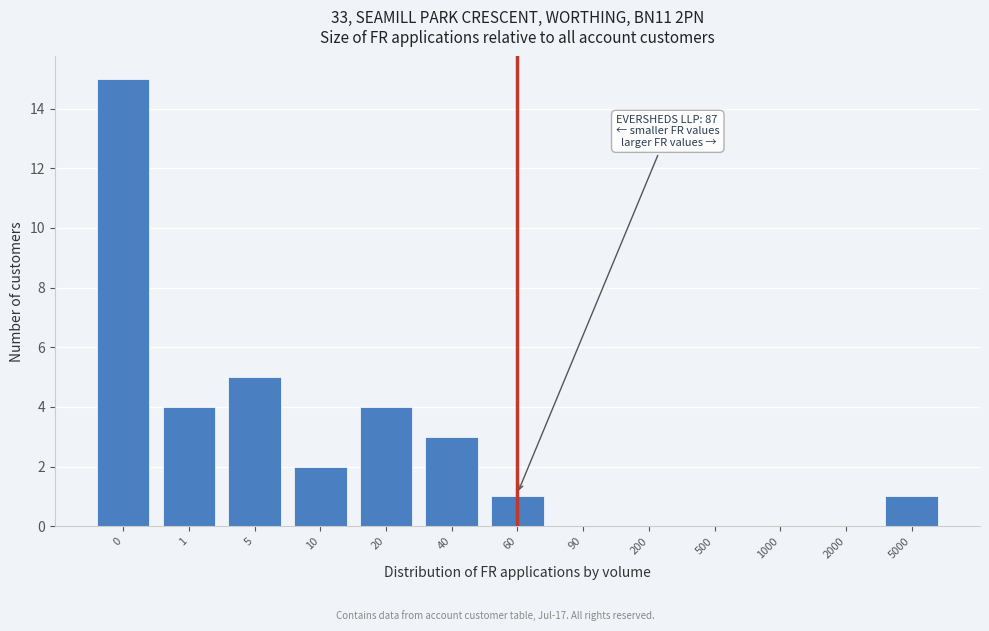

Reading left to right, what are all the values shown in this chart?

0=15	1=4	5=5	10=2	20=4	40=3	60=1	90=0	200=0	500=0	1000=0	2000=0	5000=1